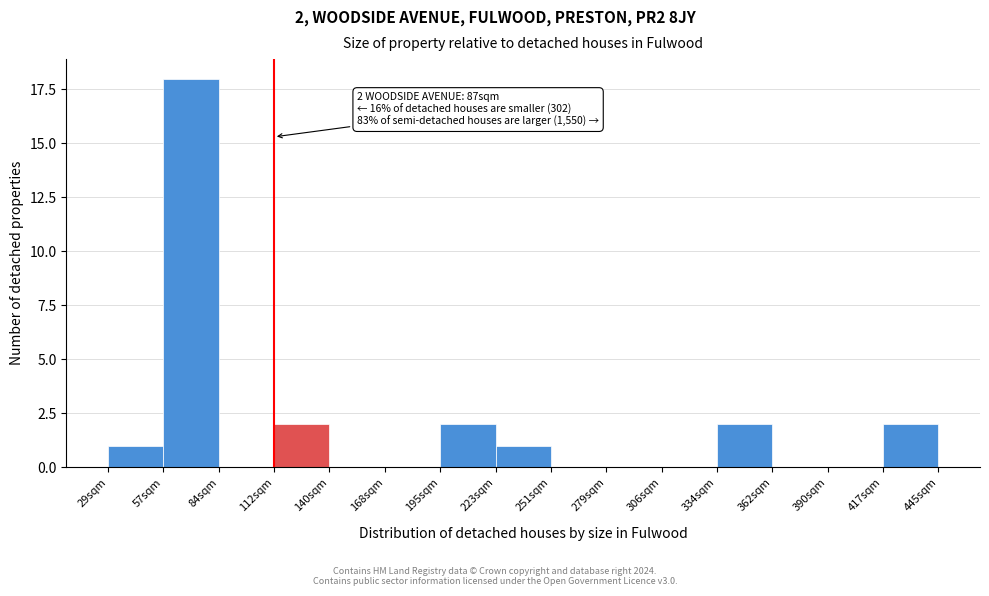

Reading right to left, list all the values displayed in this chart.

417sqm=2	390sqm=0	362sqm=0	334sqm=2	306sqm=0	279sqm=0	251sqm=0	223sqm=1	195sqm=2	168sqm=0	140sqm=0	112sqm=2	84sqm=0	57sqm=18	29sqm=1